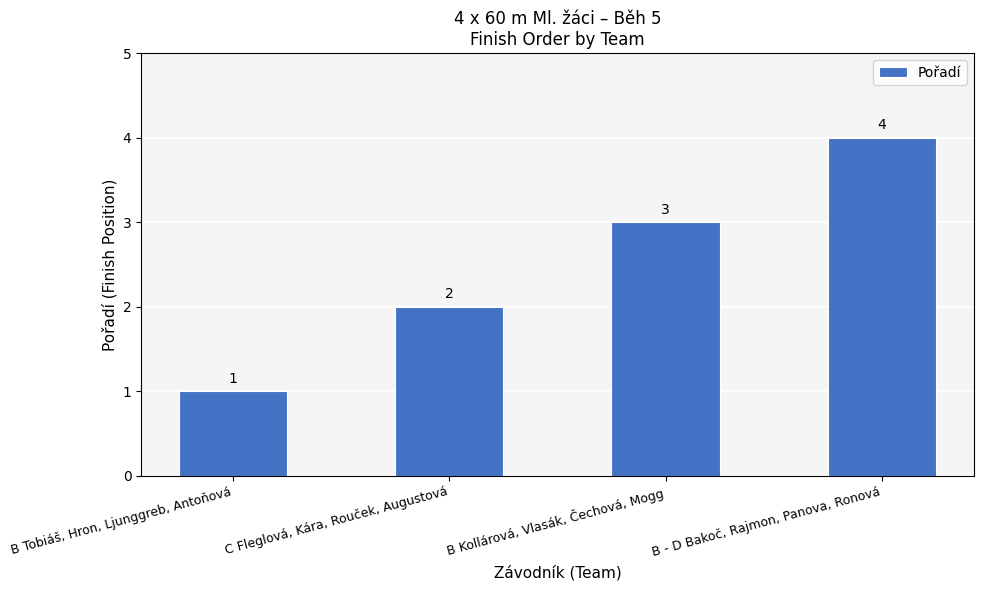

What is the maximum value shown in the chart?

4